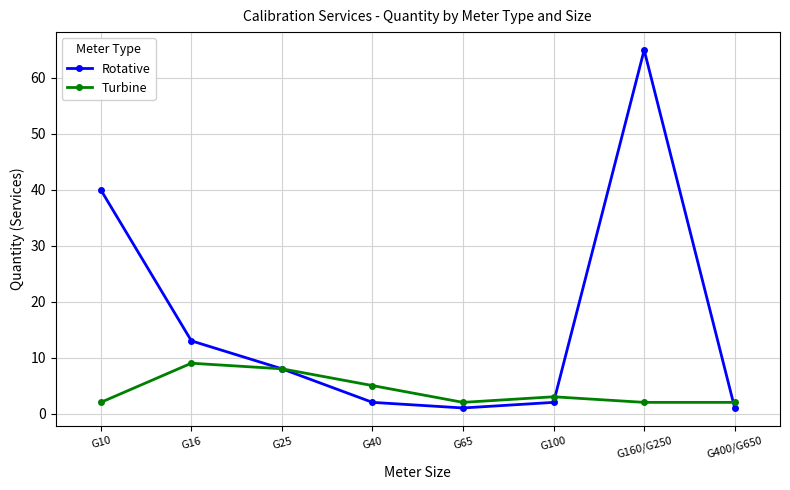

Rank the series by their maximum value, from highest to lowest.

Rotative, Turbine